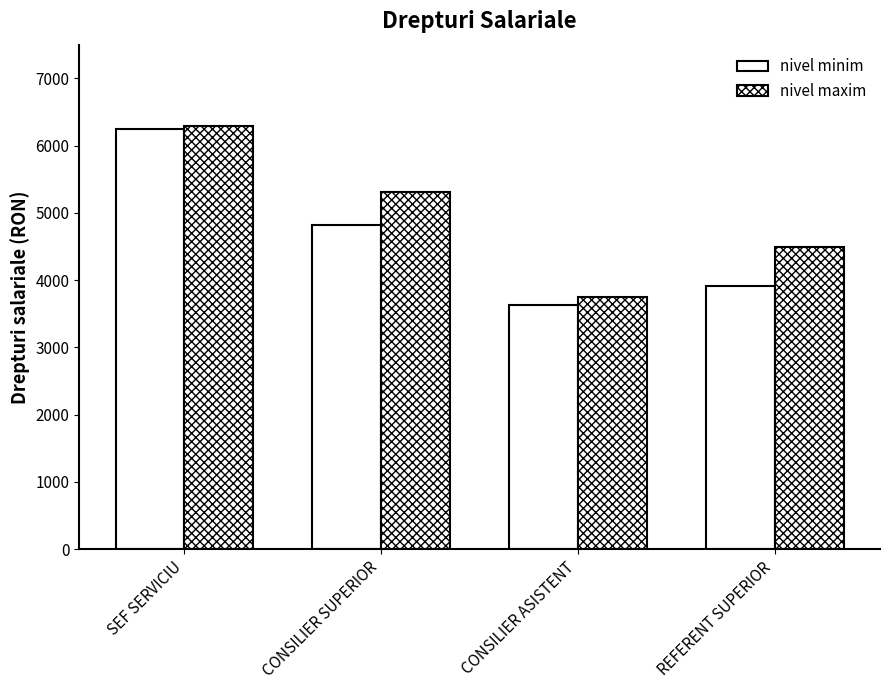

How many data points does each series have?

4